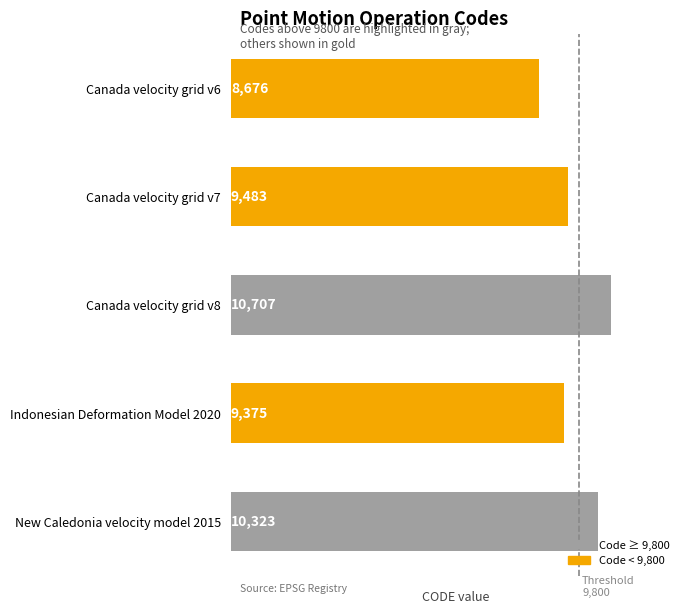

What is the average value?

9713